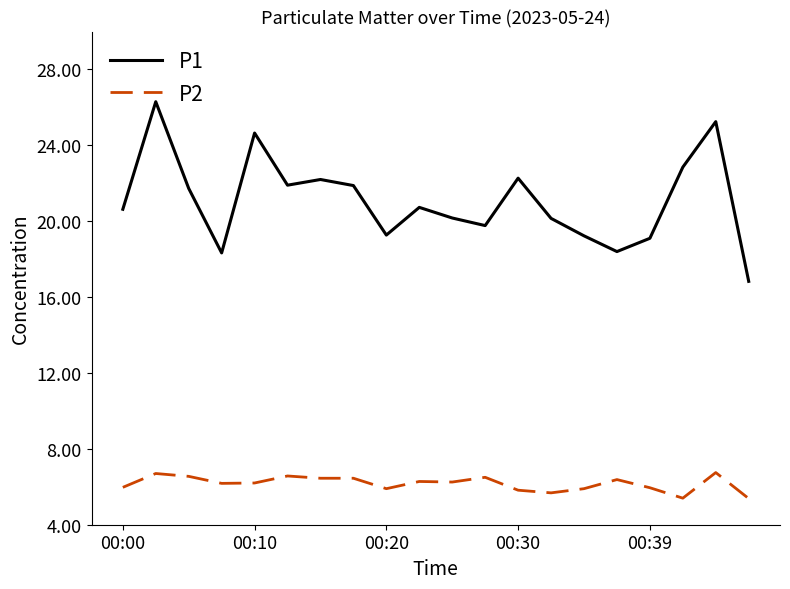

True or false: P2 and P1 cross at least once.

False